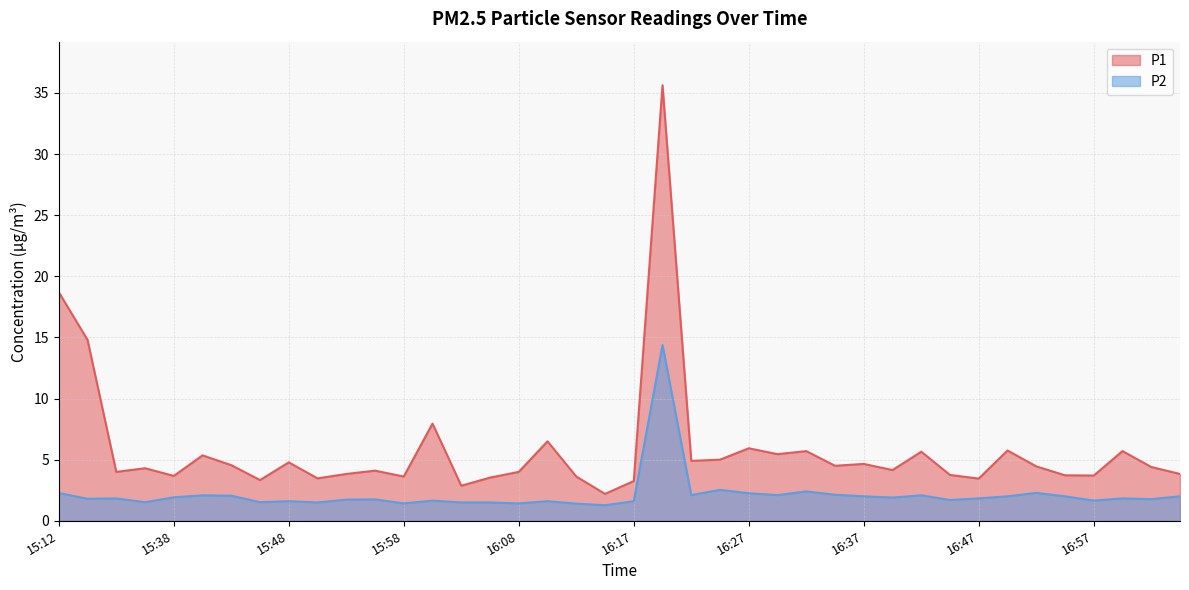

What is the minimum value shown in the chart?

1.3